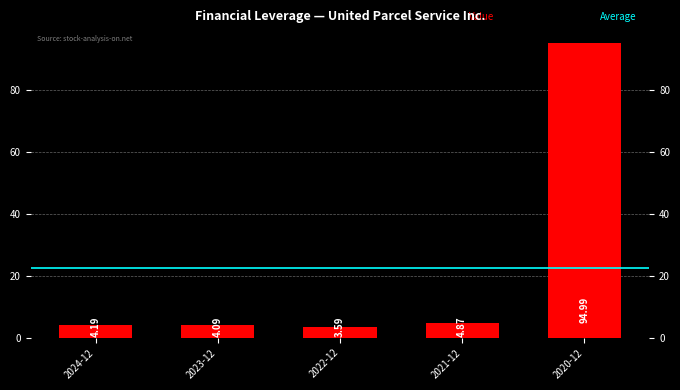

Rank the categories by value from lowest to highest.

2022-12, 2023-12, 2024-12, 2021-12, 2020-12